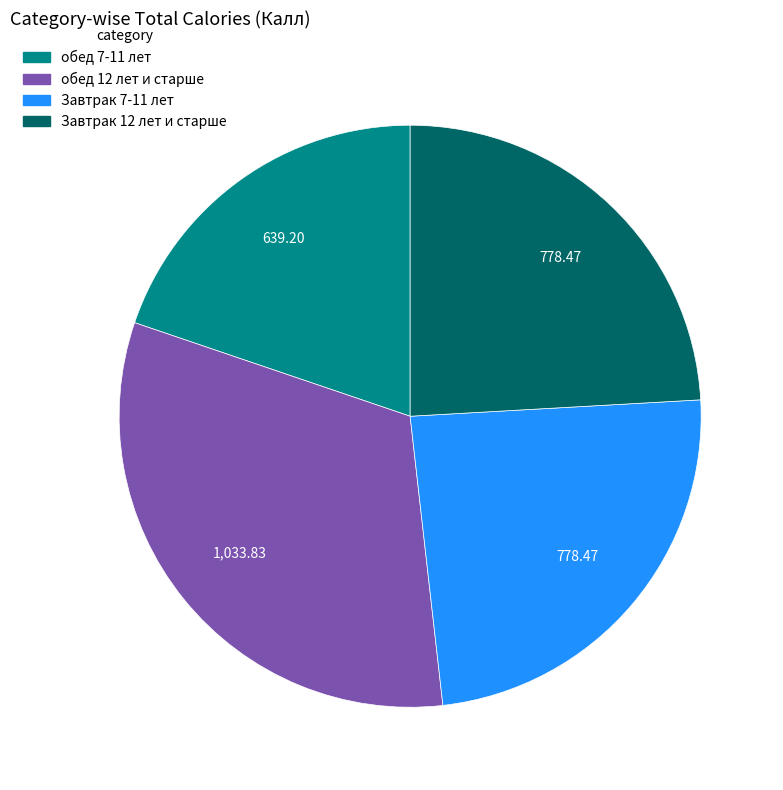

Does any single category account for the majority?

No